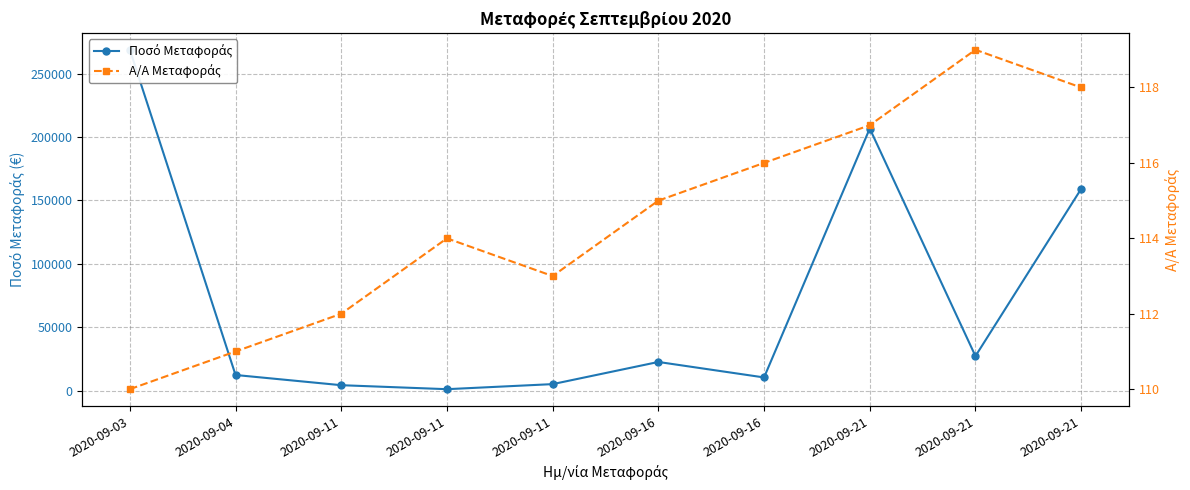

How many interior local peaks does the A/A Μεταφοράς series have?

2